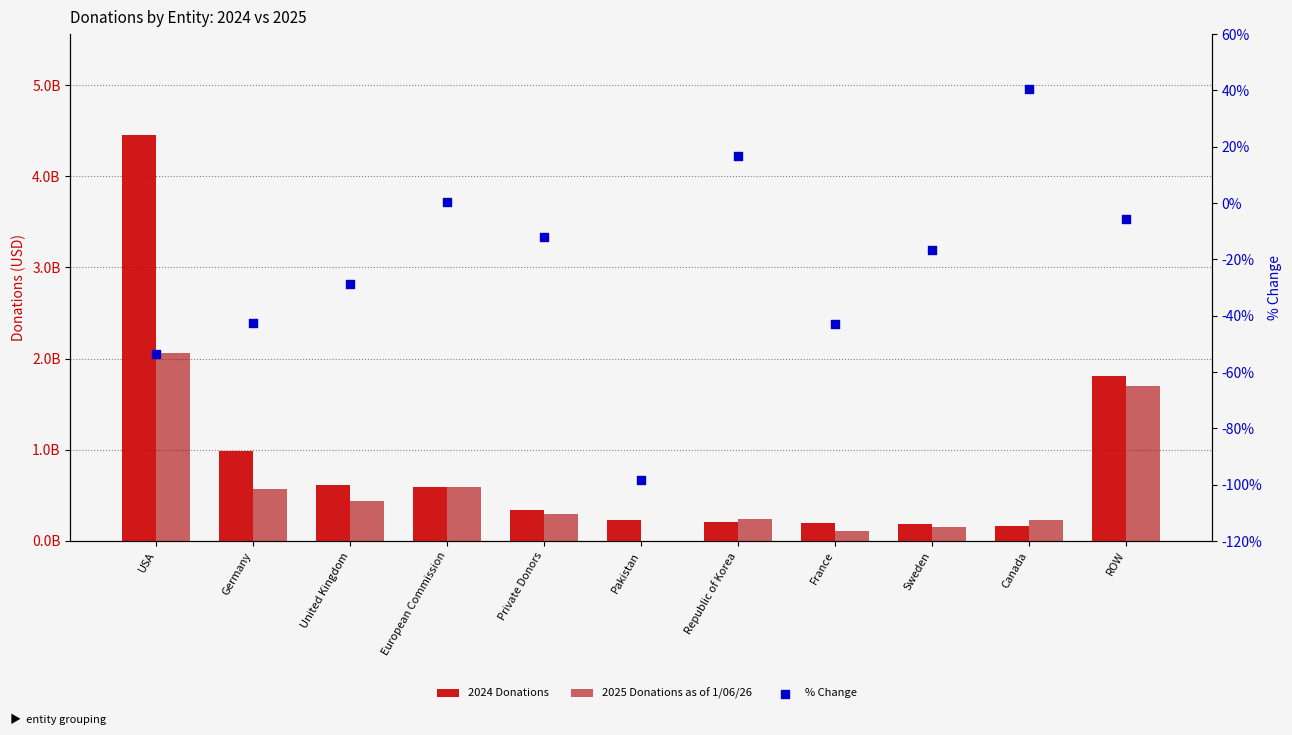

Is the value of 2025 Donations as of 1/06/26 at Sweden greater than the value of % Change at European Commission?

Yes